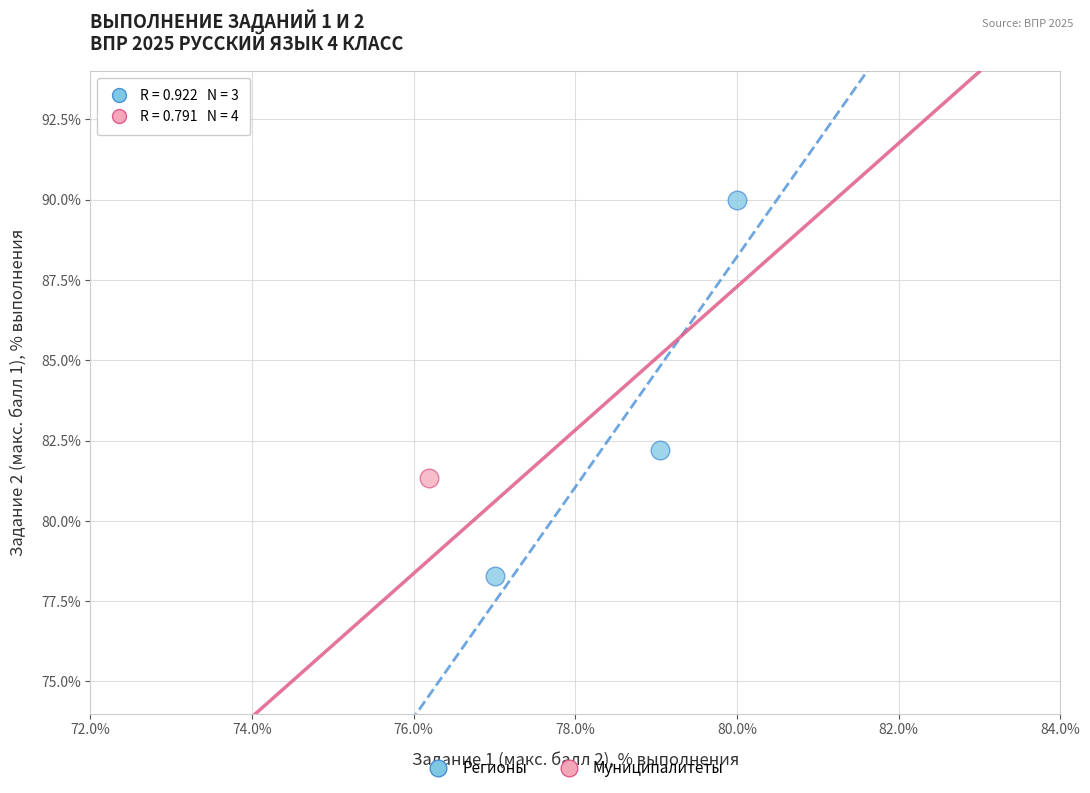

What are all the series names shown in the legend?

Регионы, Муниципалитеты